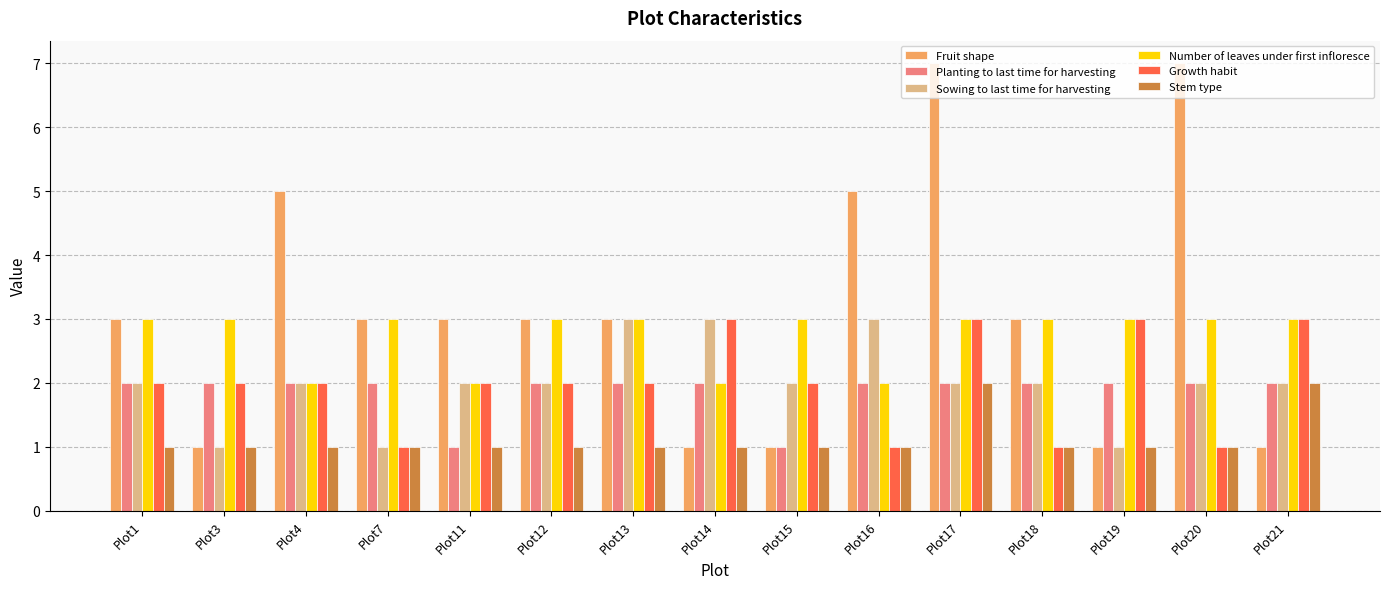

How many Number of leaves under first infloresce values are between 2 and 3?

15